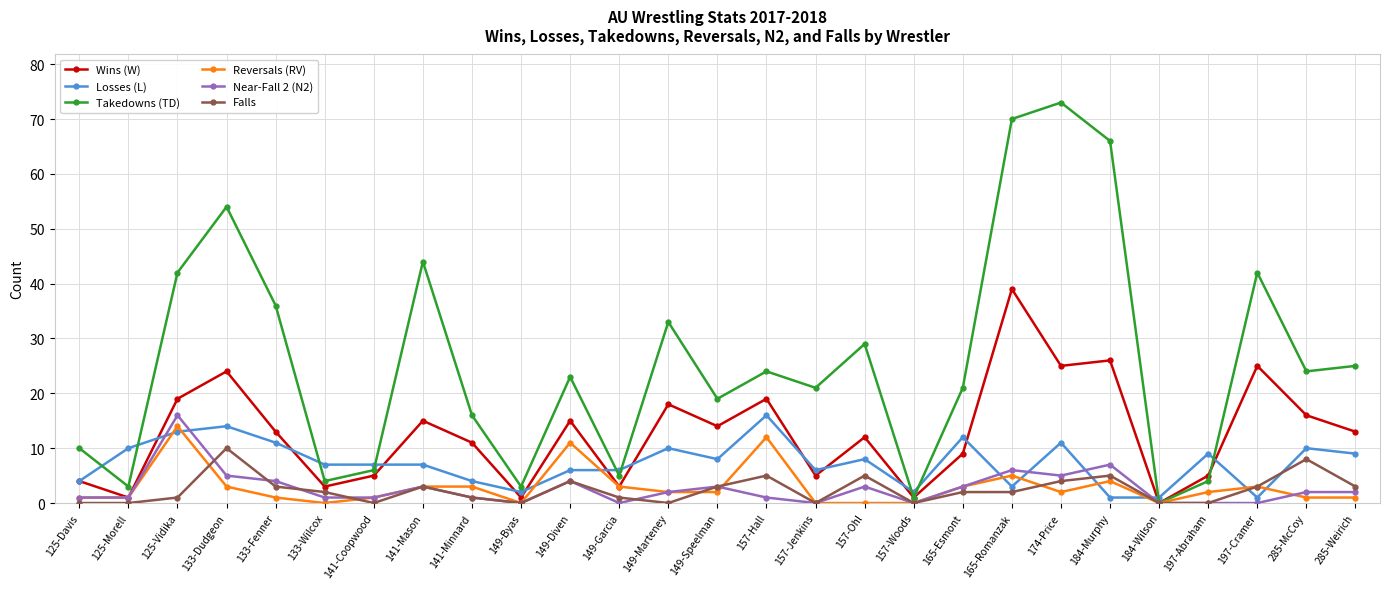

How many lines are shown in the chart?

6